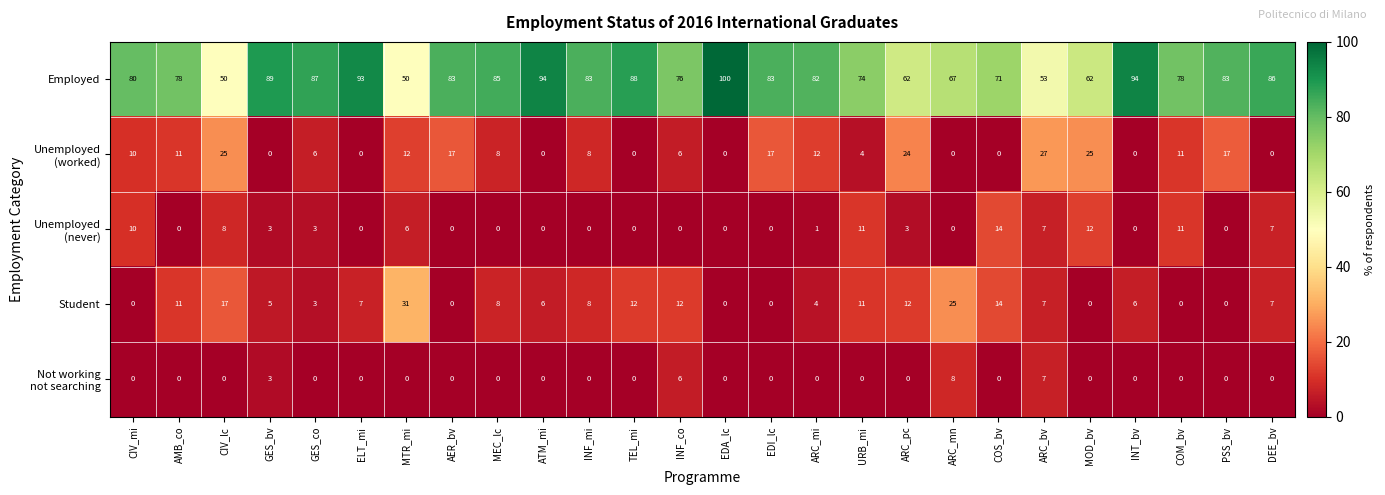

What is the lowest value of the Employed series?

50